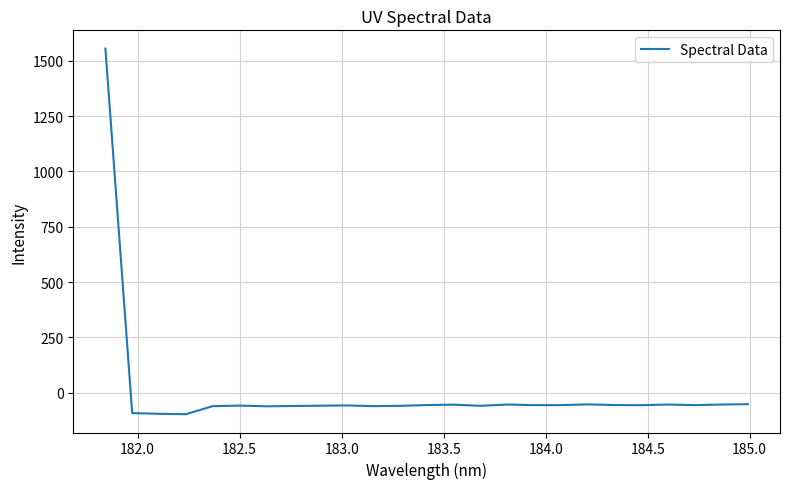

Is this an area chart (filled region under the line)?

No